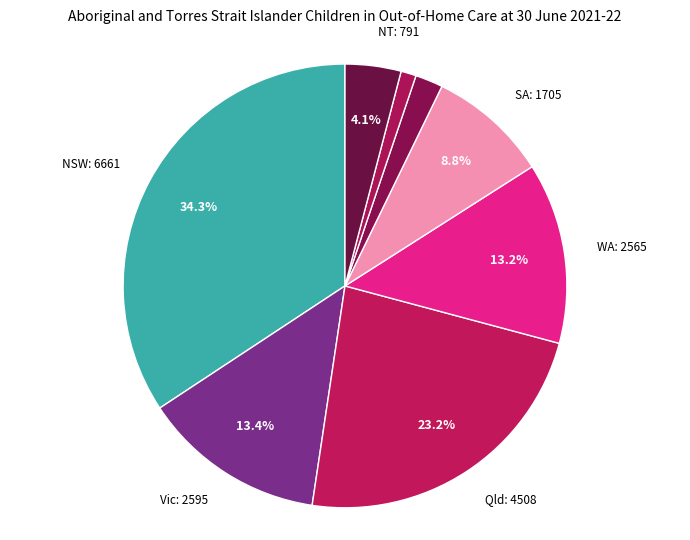

How many slices are in this pie chart?

8